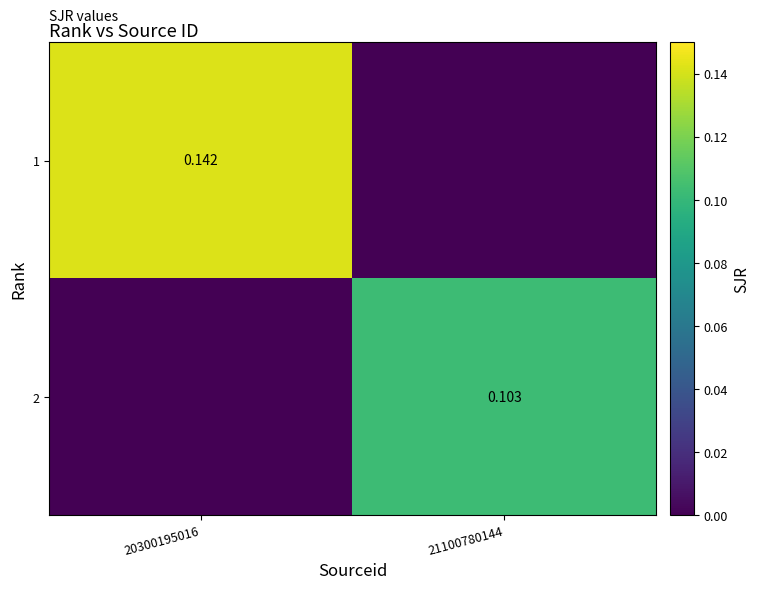

How many distinct data groups are displayed?

2